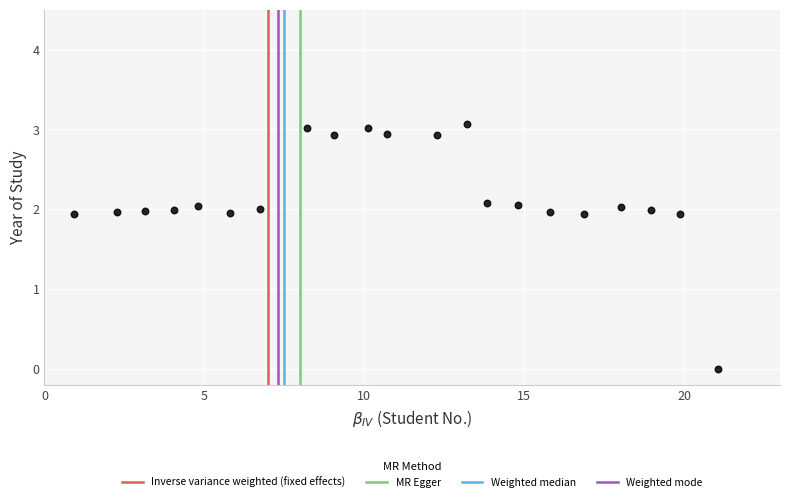

What is the range of X values (max minus min)?

20.1